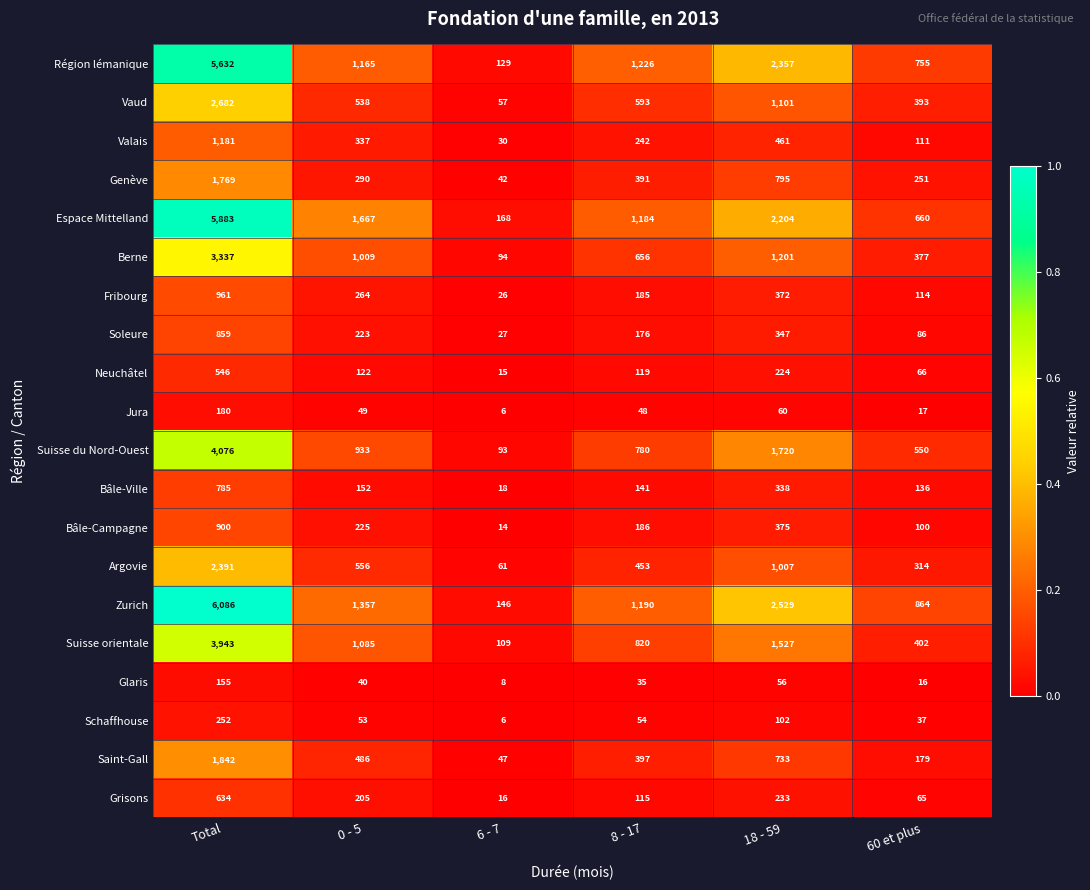

Which series changed the most between 0 - 5 and 60 et plus?

Espace Mittelland